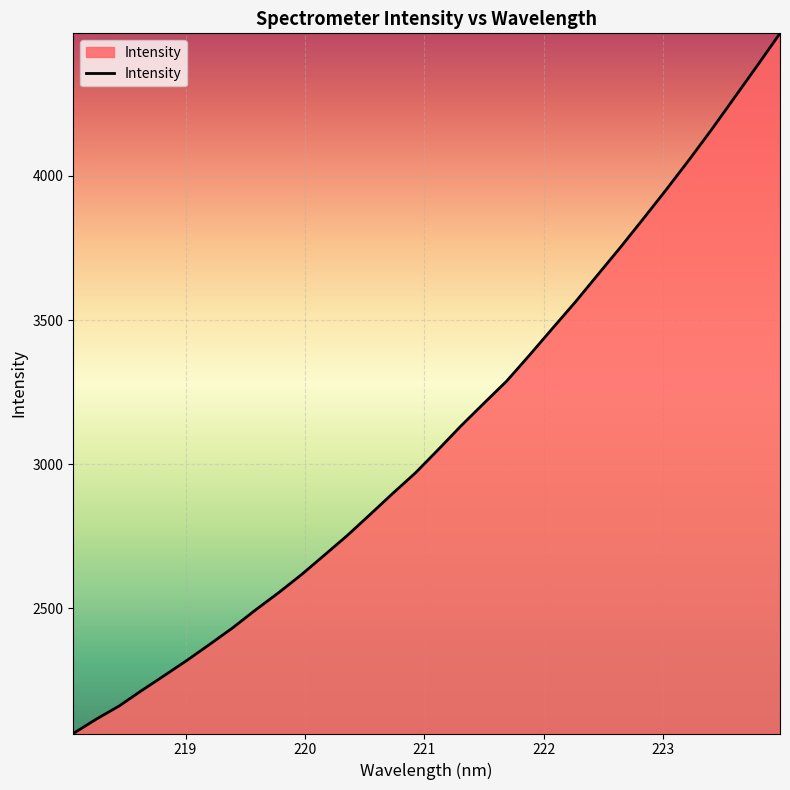

What is the greatest value displayed?

4494.5